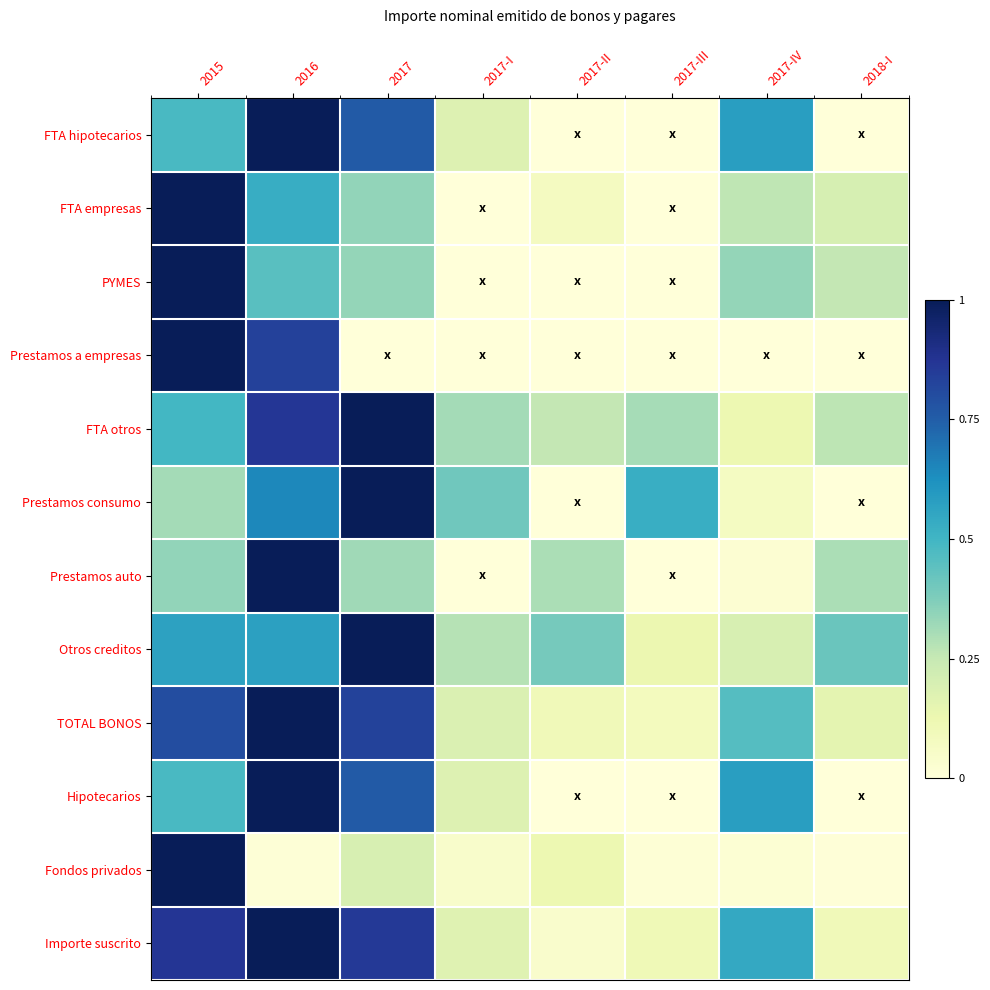

What is the total value across all series at 2016?

8.9